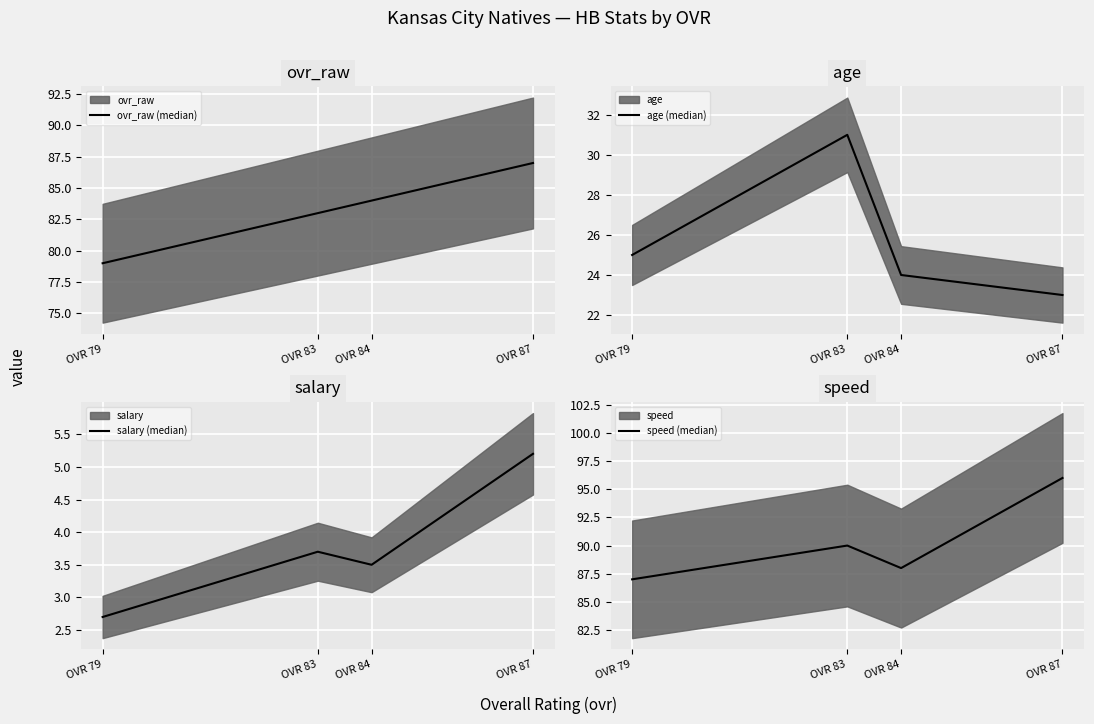

What is the minimum value for ovr_raw (median)?

79